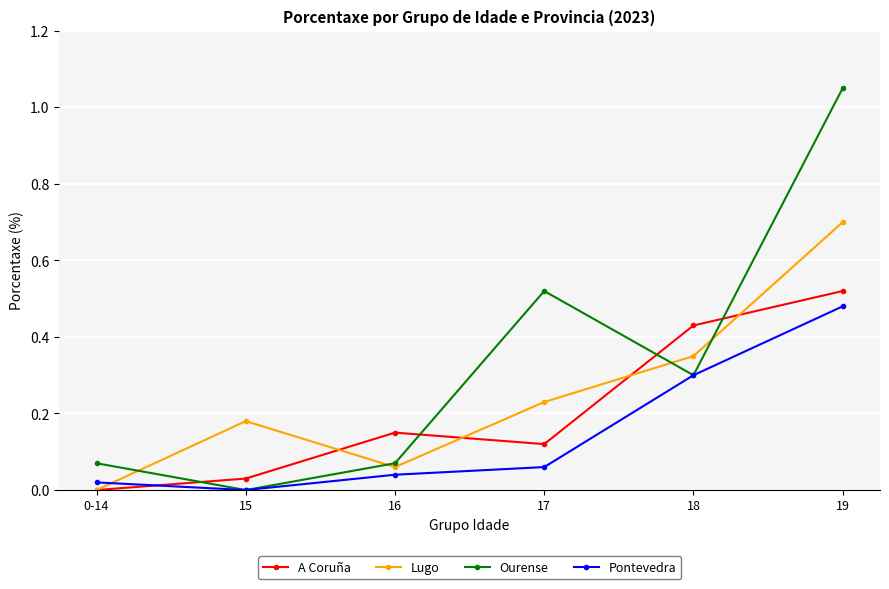

Is the value of Lugo at 17 greater than the value of Pontevedra at 16?

Yes